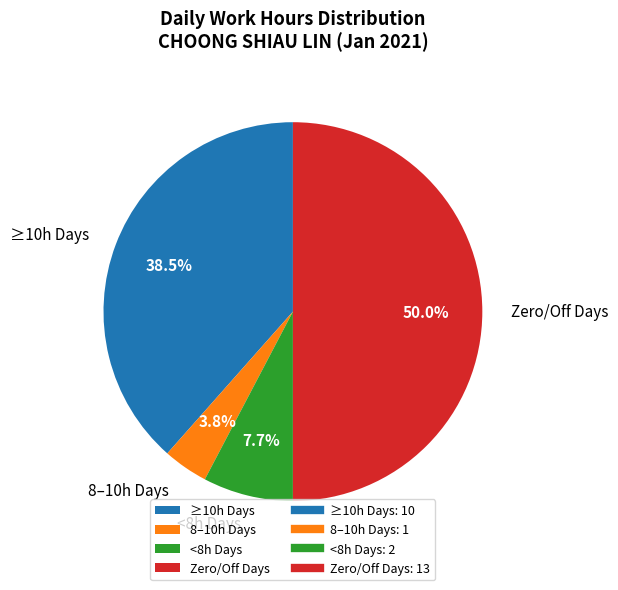

Does 8–10h Days account for over 50% of the chart?

No